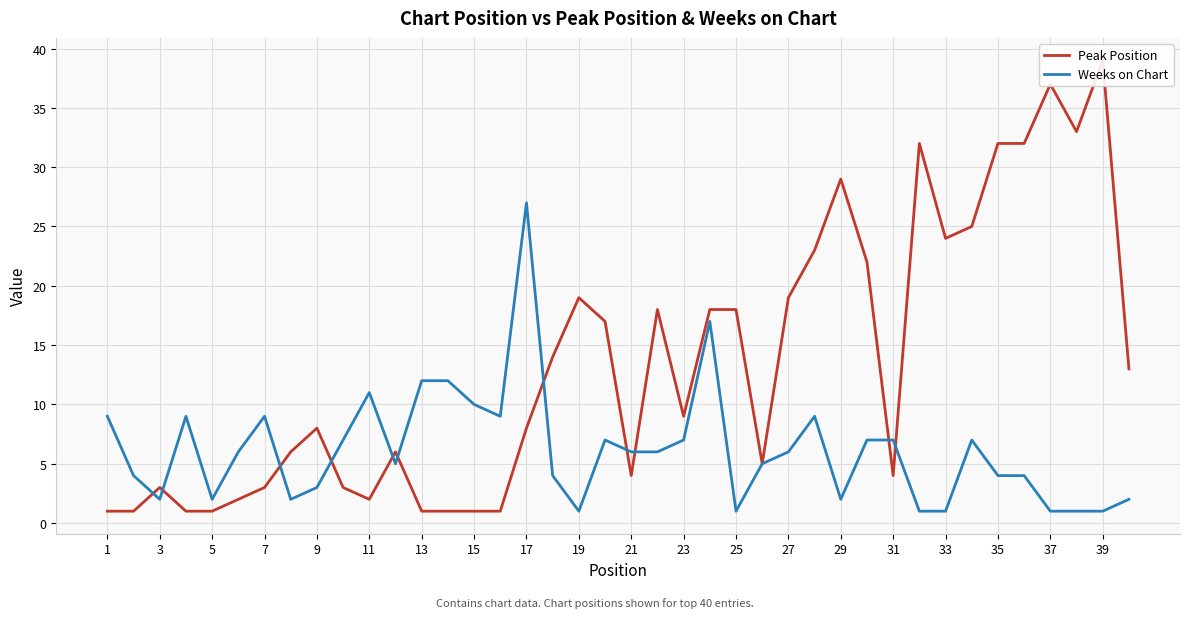

True or false: Weeks on Chart has a value of 1 at 37.

True